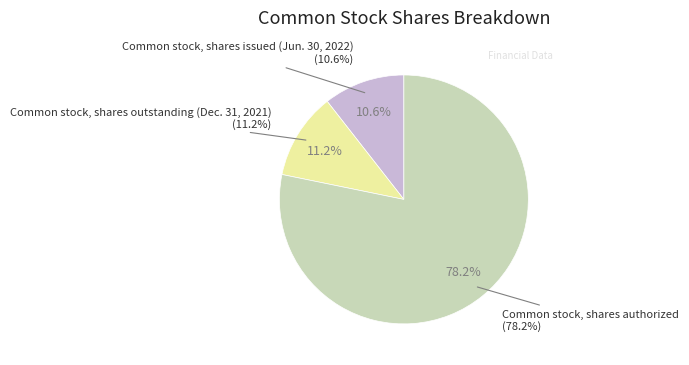

Count the number of slices in the pie.

3